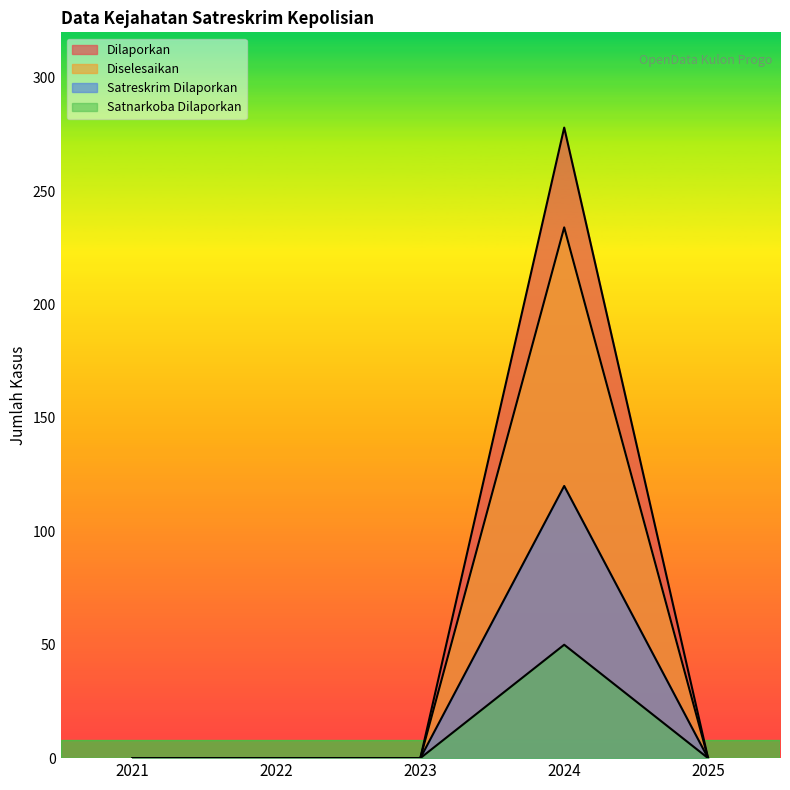

Is the value of Dilaporkan at 2023 greater than the value of Diselesaikan at 2022?

No